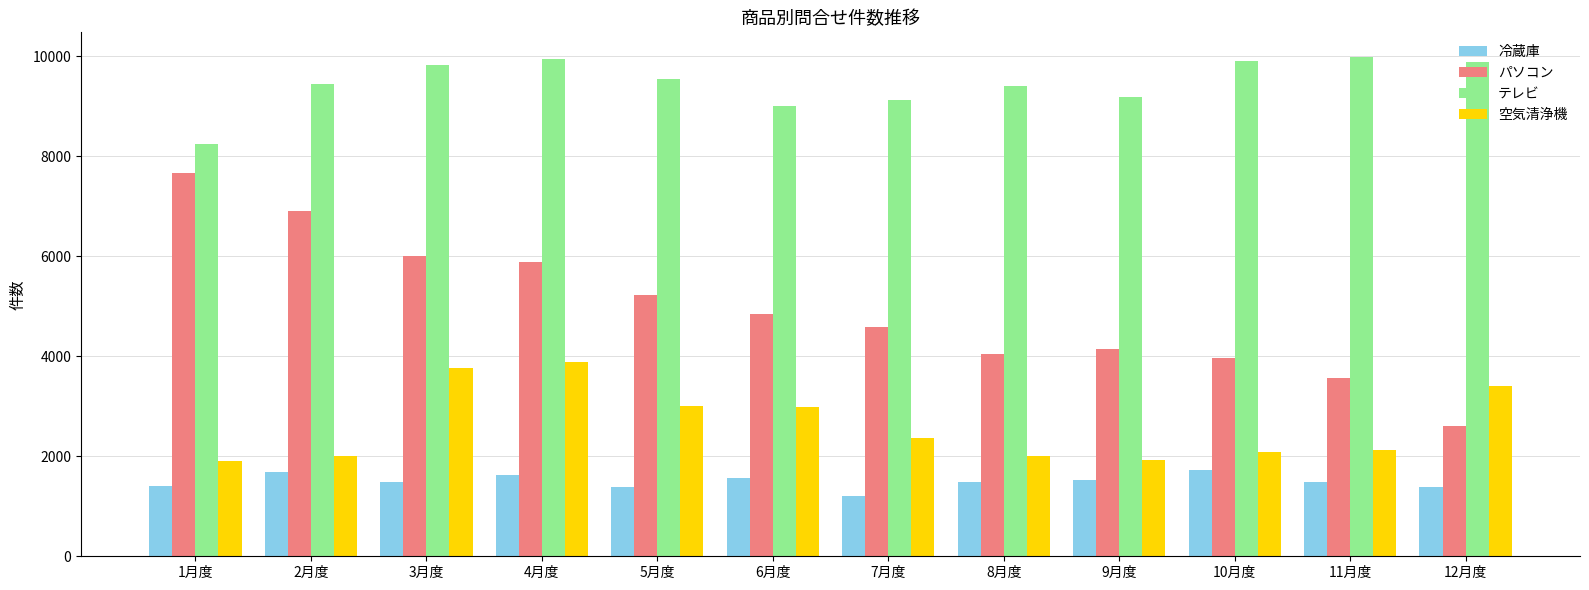

Between 5月度 and 12月度, which series saw the biggest shift?

パソコン